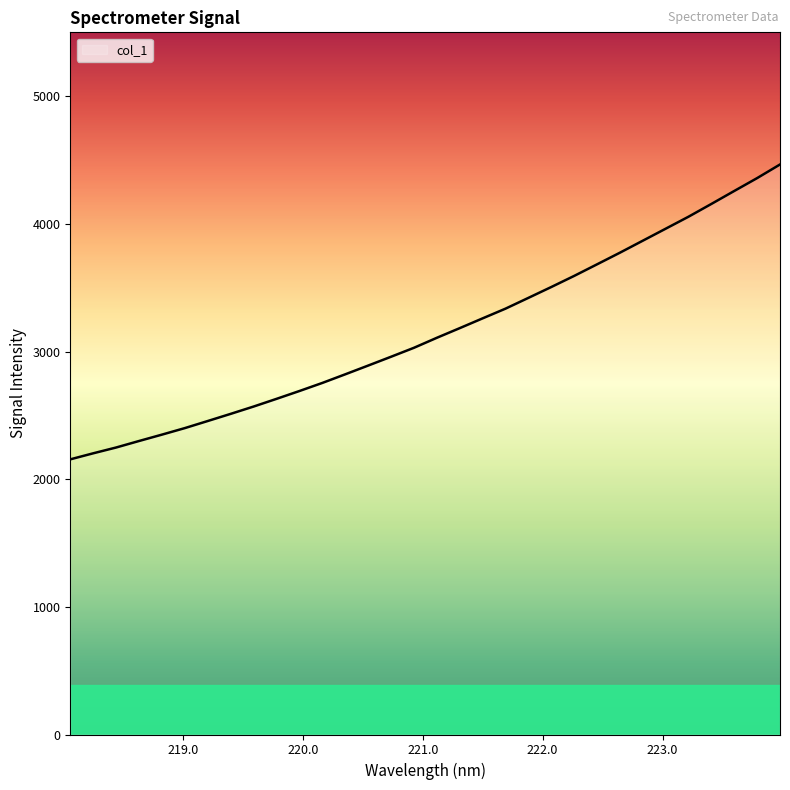

What is the maximum value shown in the chart?

4464.9